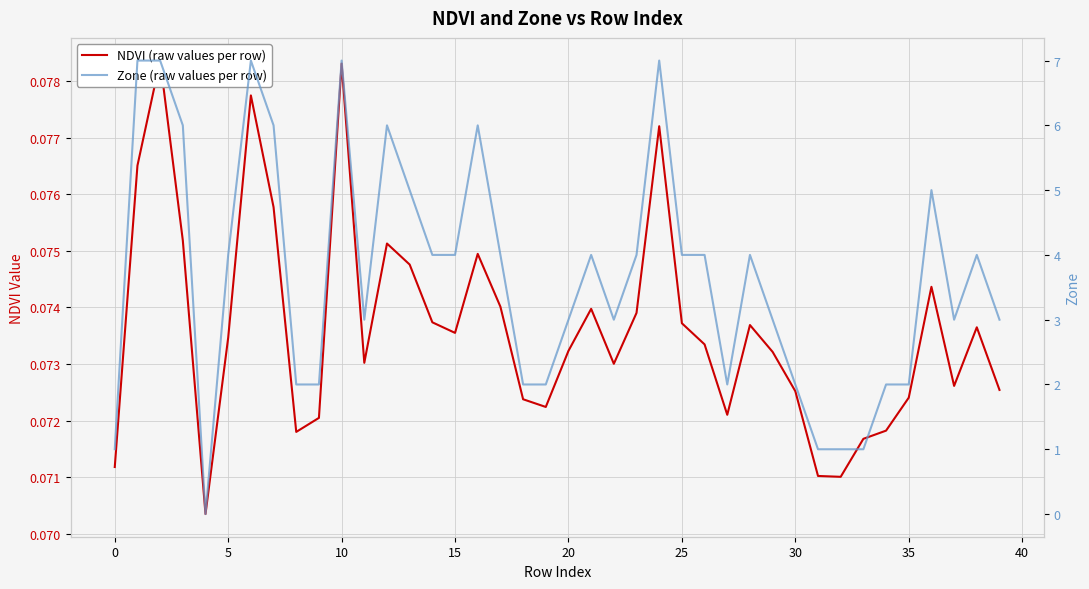

At 10, list the series in order from largest to smallest.

Zone (raw values per row), NDVI (raw values per row)